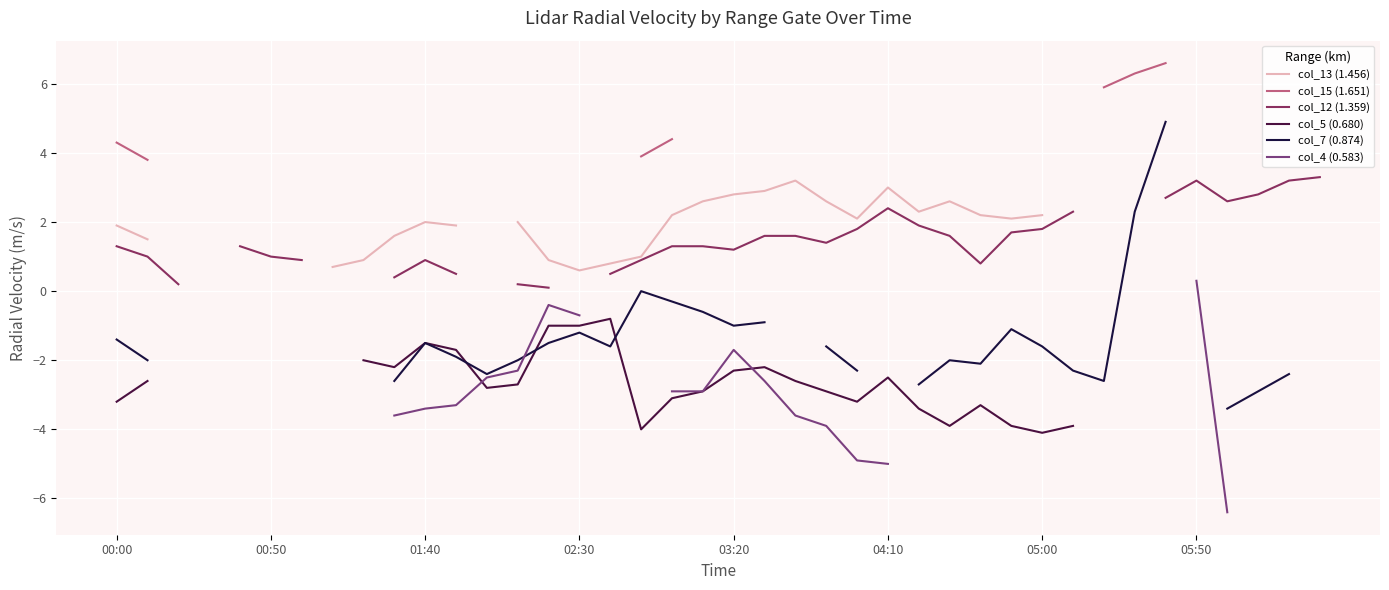

At which category does the chart reach its minimum across all series?

36